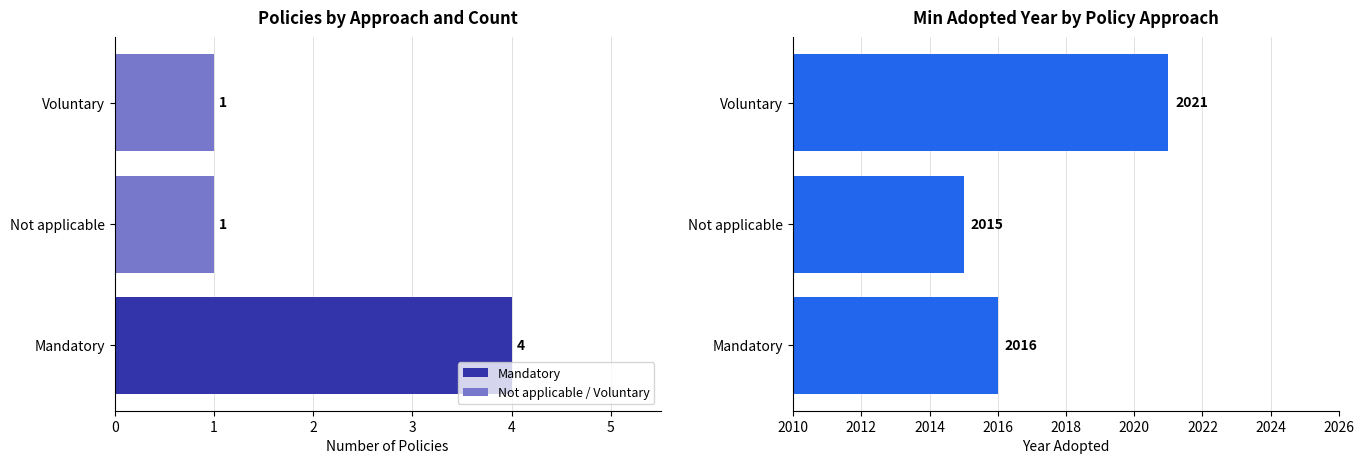

What is the value of the Min Year Adopted bar at the 3rd from the left?

2021